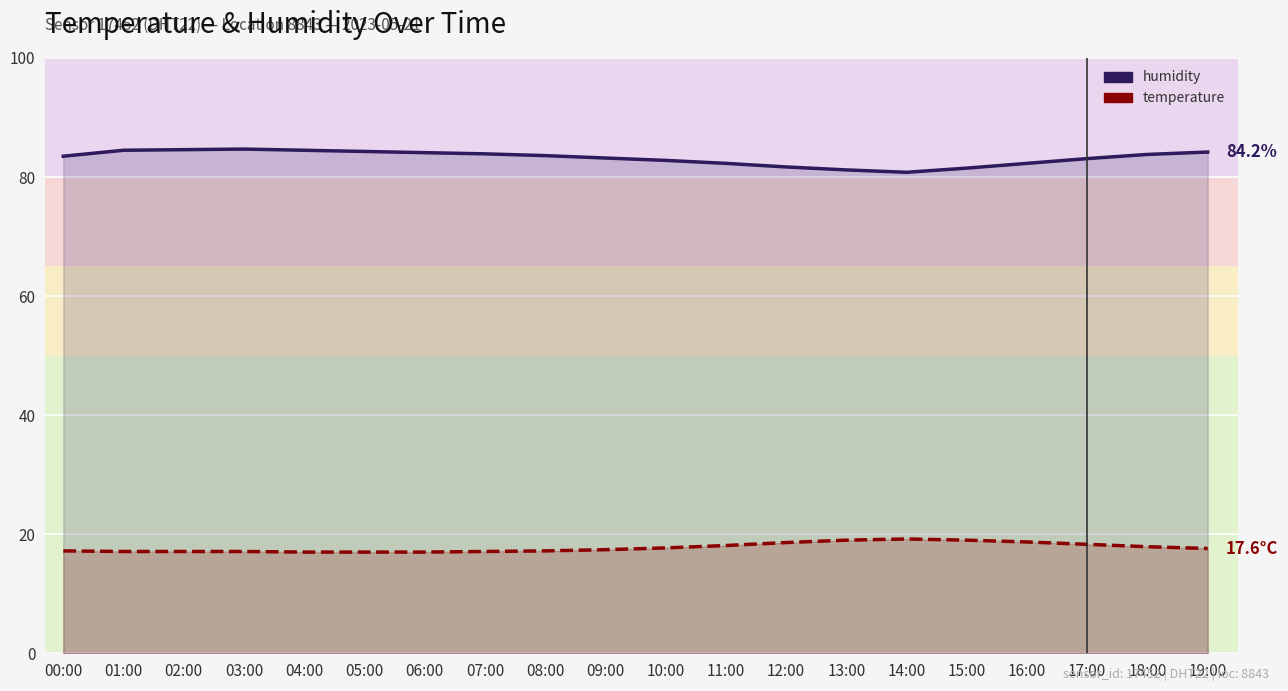

How many values in the humidity series are below 83?

7